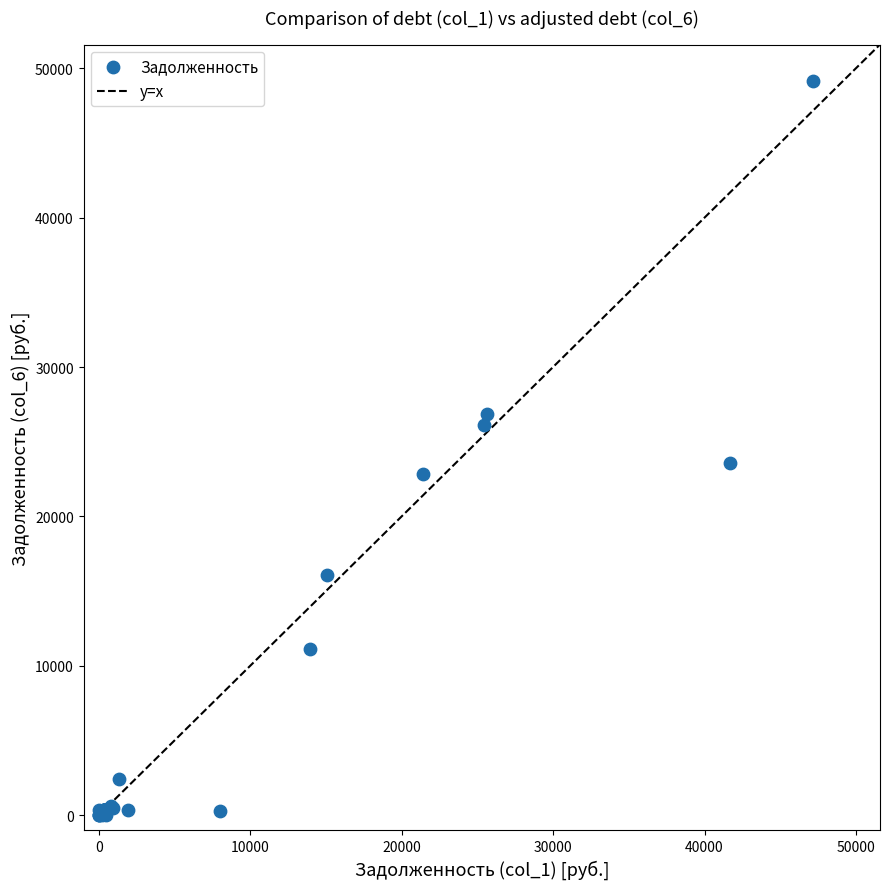

What Y value in the scatter plot is closest to 24564?

23600.2